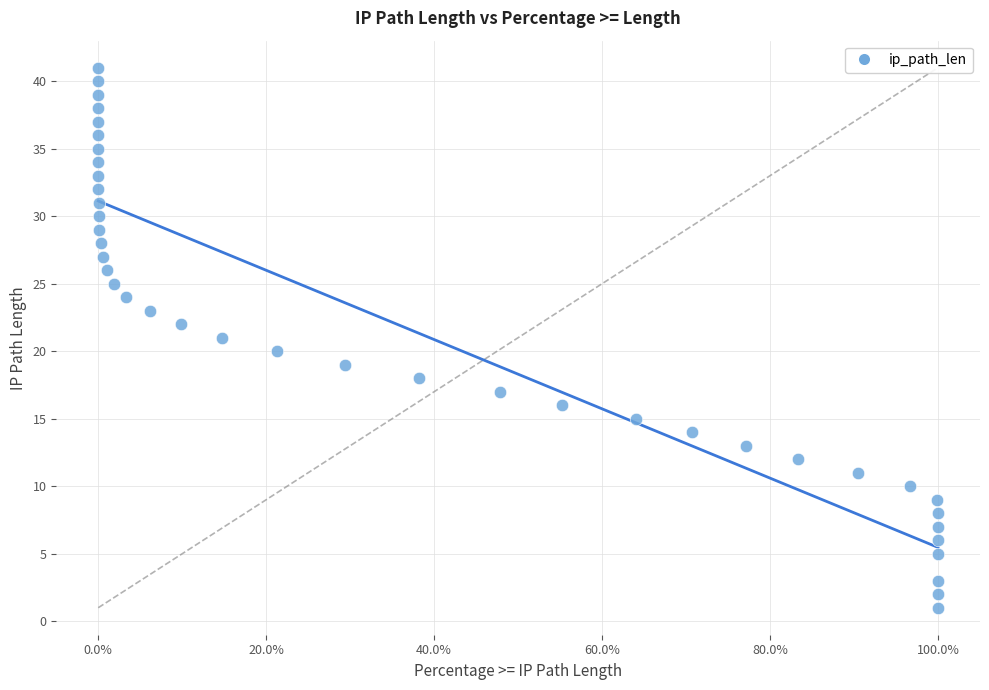

How many data points are displayed?

40